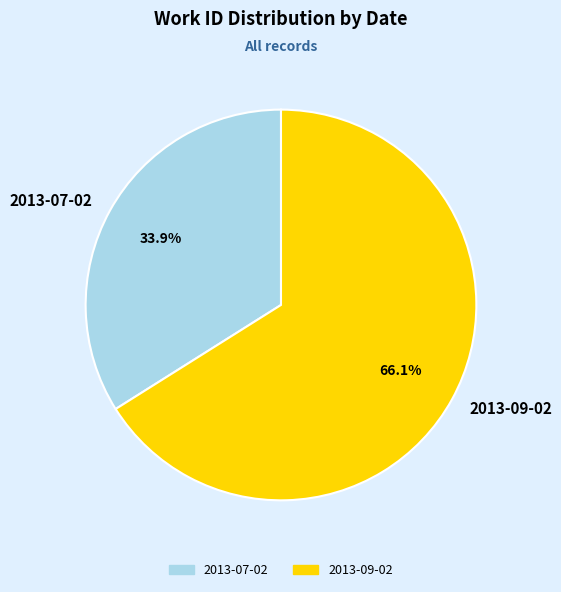

Rank the categories by value from highest to lowest.

2013-09-02, 2013-07-02